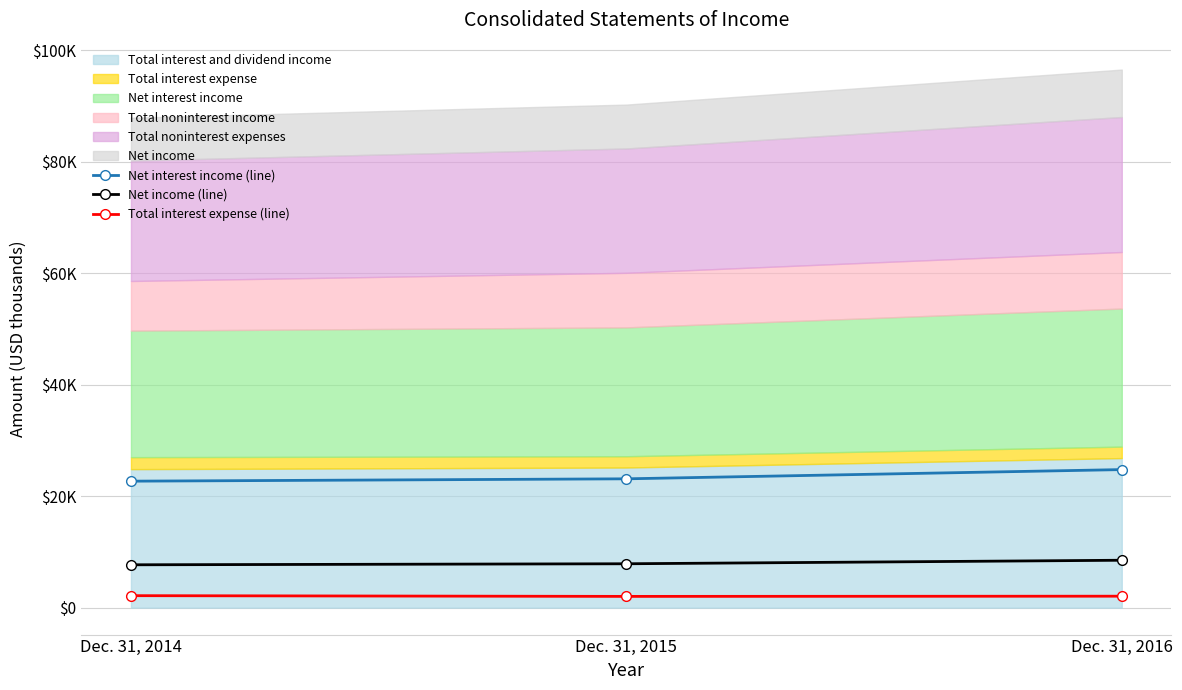

The Total interest expense (line) series shows 2061 at Dec. 31, 2016. True or false?

True